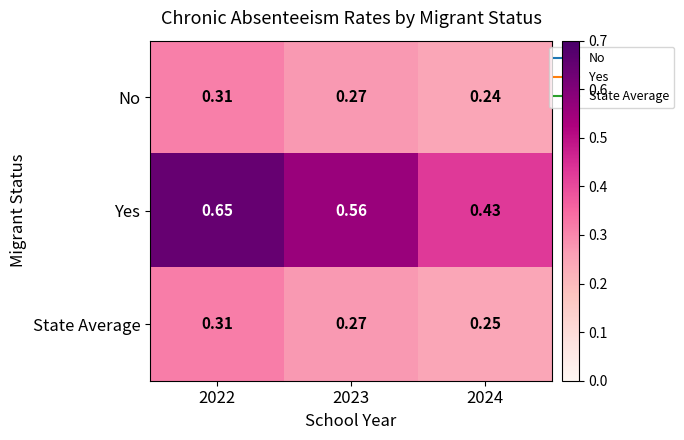

Rank the series at 2024 from lowest to highest value.

No, State Average, Yes